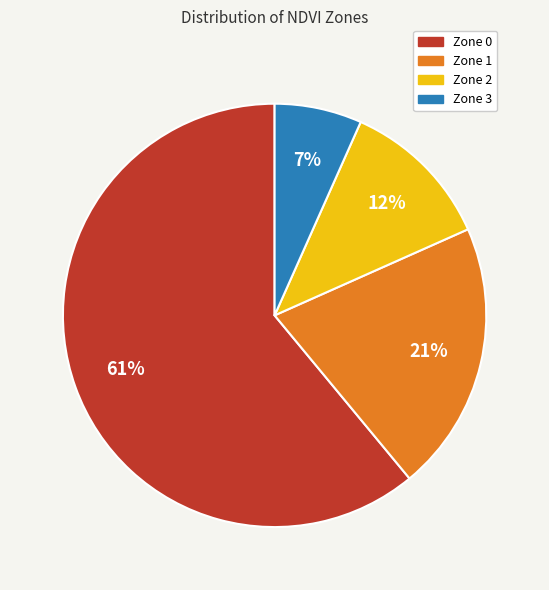

Does Zone 0 represent more than half of the total?

Yes